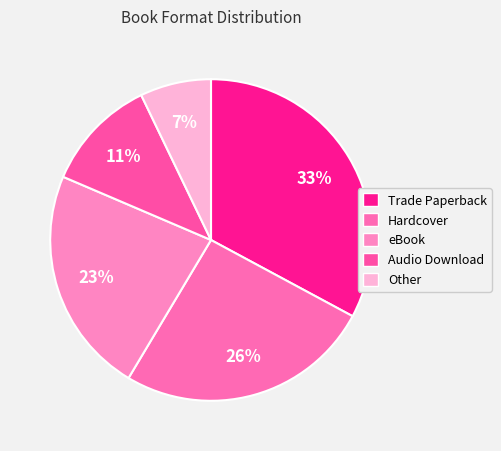

Do Trade Paperback and Audio Download together represent more than half of the pie?

No